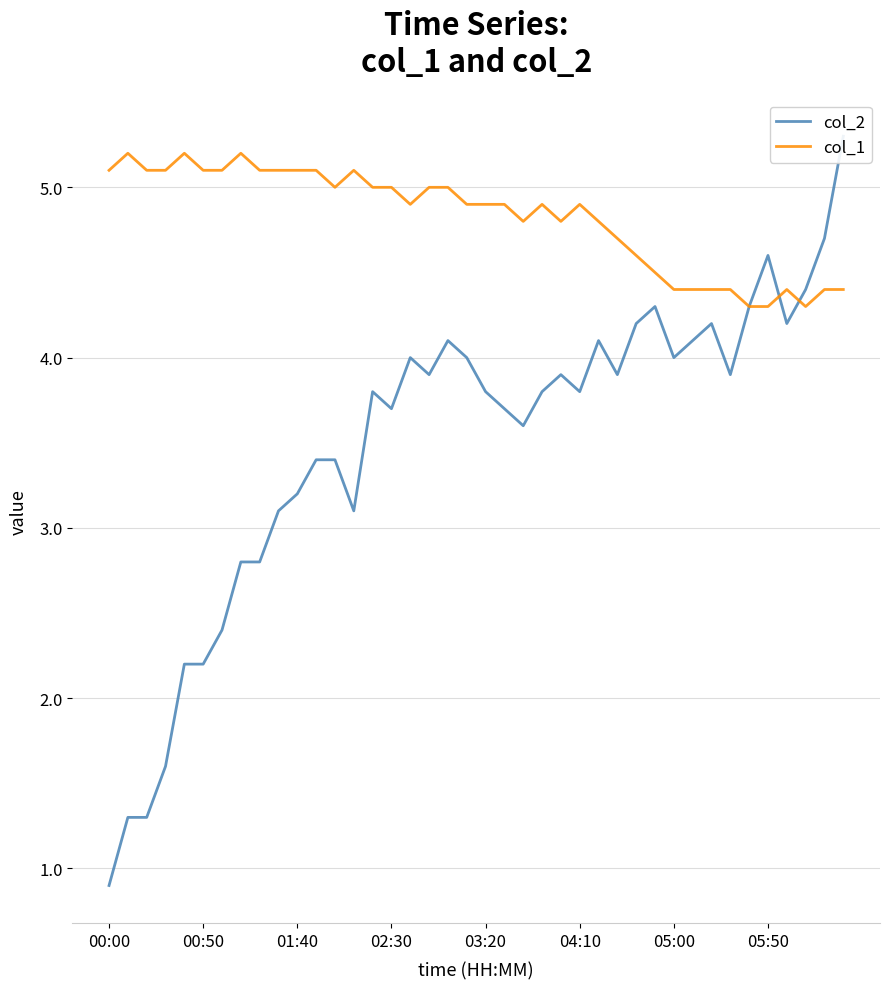

Which category has the lowest value across all series?

00:00